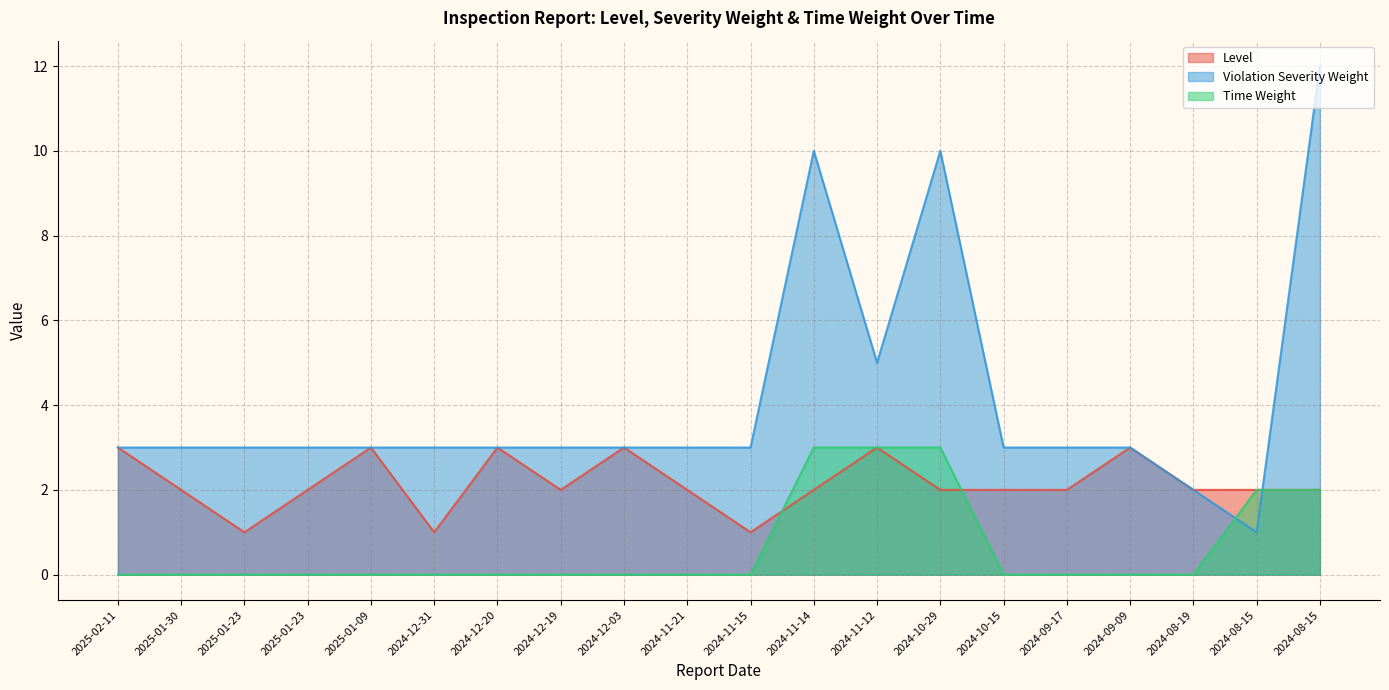

What is the approximate value of Violation Severity Weight at 2025-01-30?

3